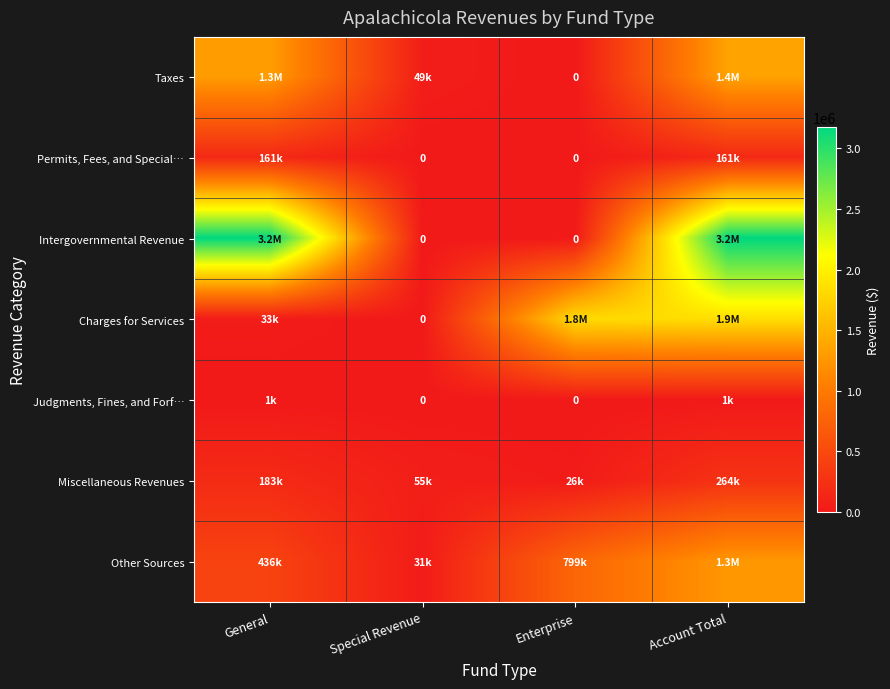

Read the Judgments, Fines, and Forf… value at General.

1146